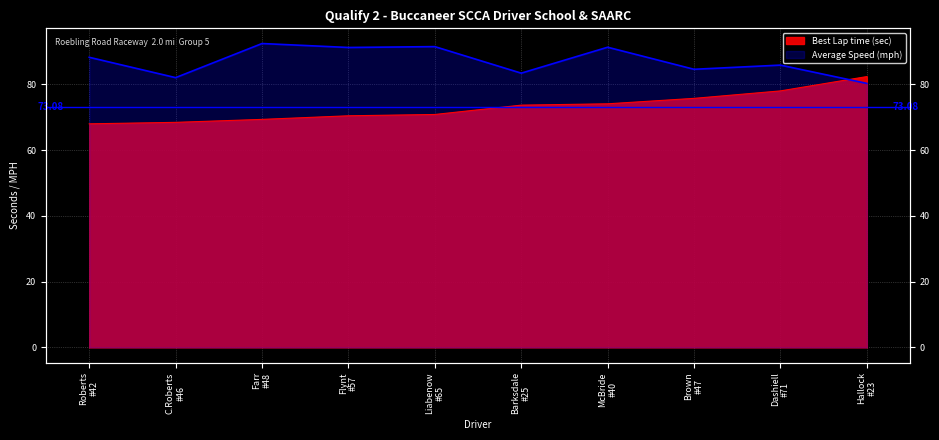

Which has a higher value, Farr #48 or C.Roberts #46?

Farr #48